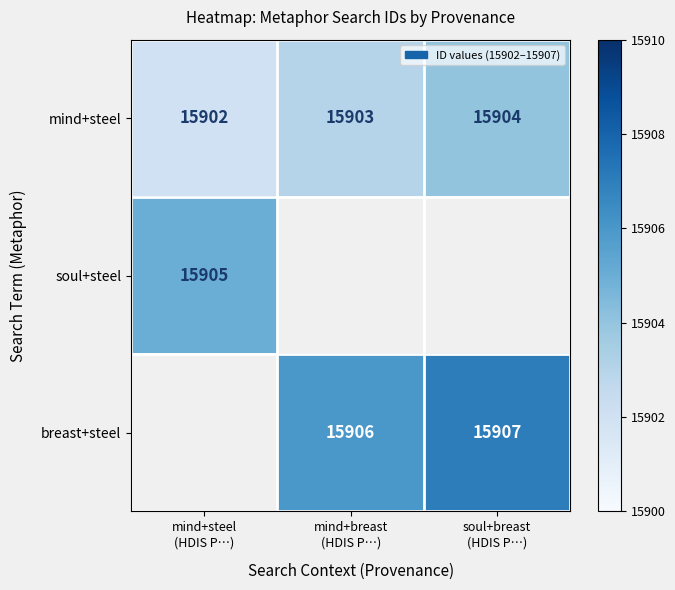

What is the average value of the mind+steel series?

15903